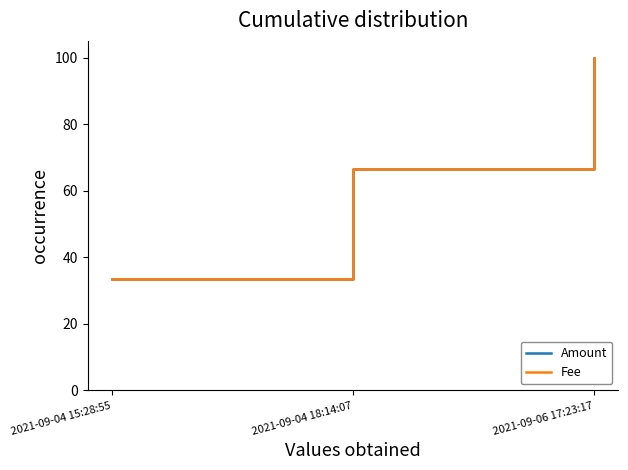

Does the chart have visible grid lines?

No